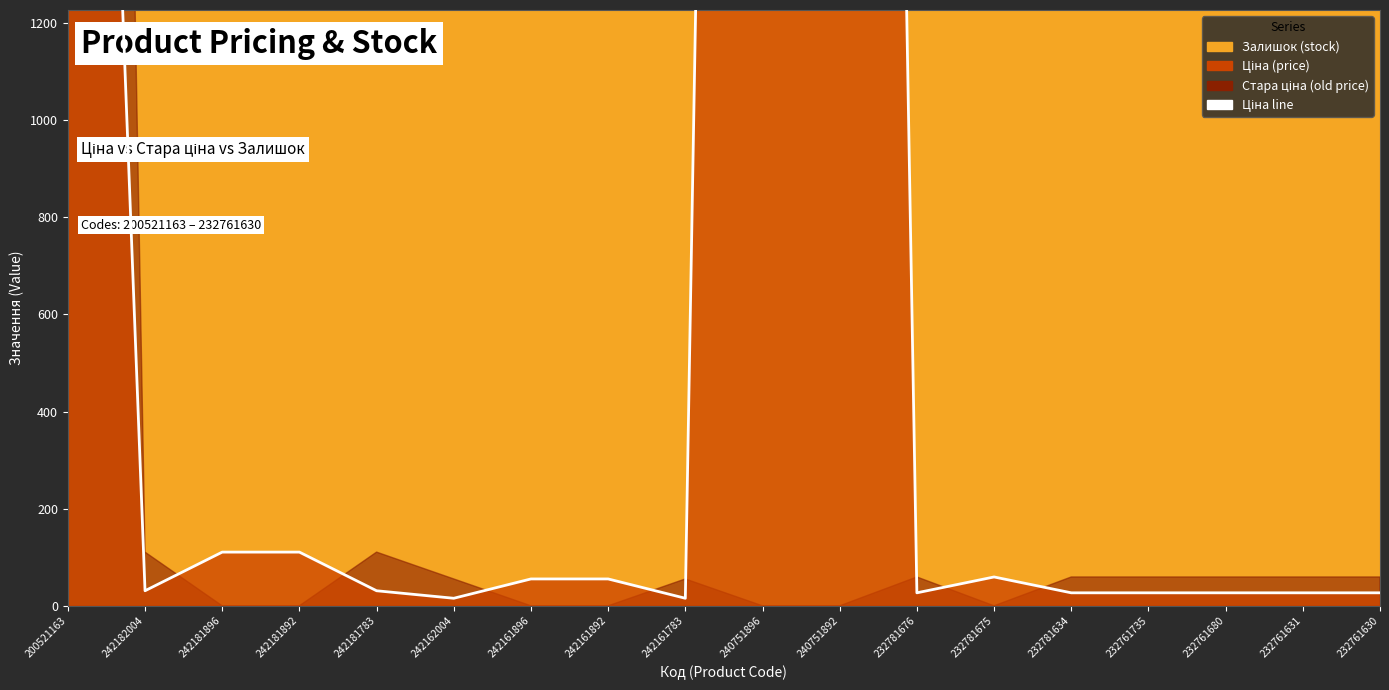

How many points are lower than both their immediate neighbors (excluding endpoints)?

4